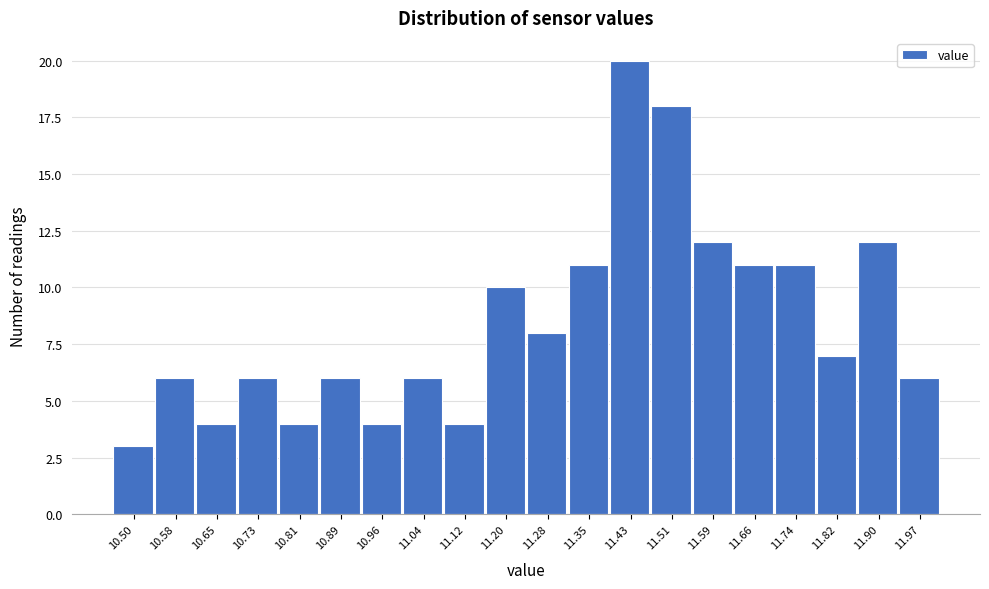

Reading left to right, extract all data points from this chart.

10.50=3	10.58=6	10.65=4	10.73=6	10.81=4	10.89=6	10.96=4	11.04=6	11.12=4	11.20=10	11.28=8	11.35=11	11.43=20	11.51=18	11.59=12	11.66=11	11.74=11	11.82=7	11.90=12	11.97=6